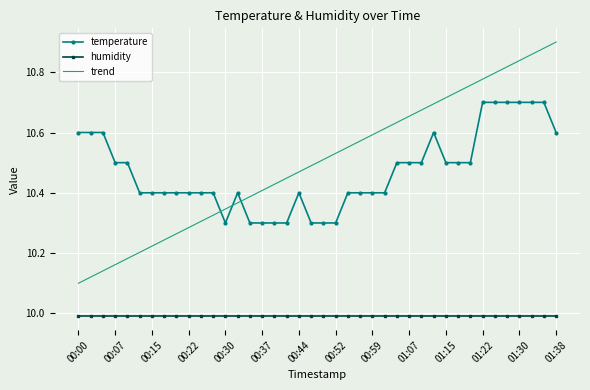

True or false: humidity and trend intersect in this chart.

False